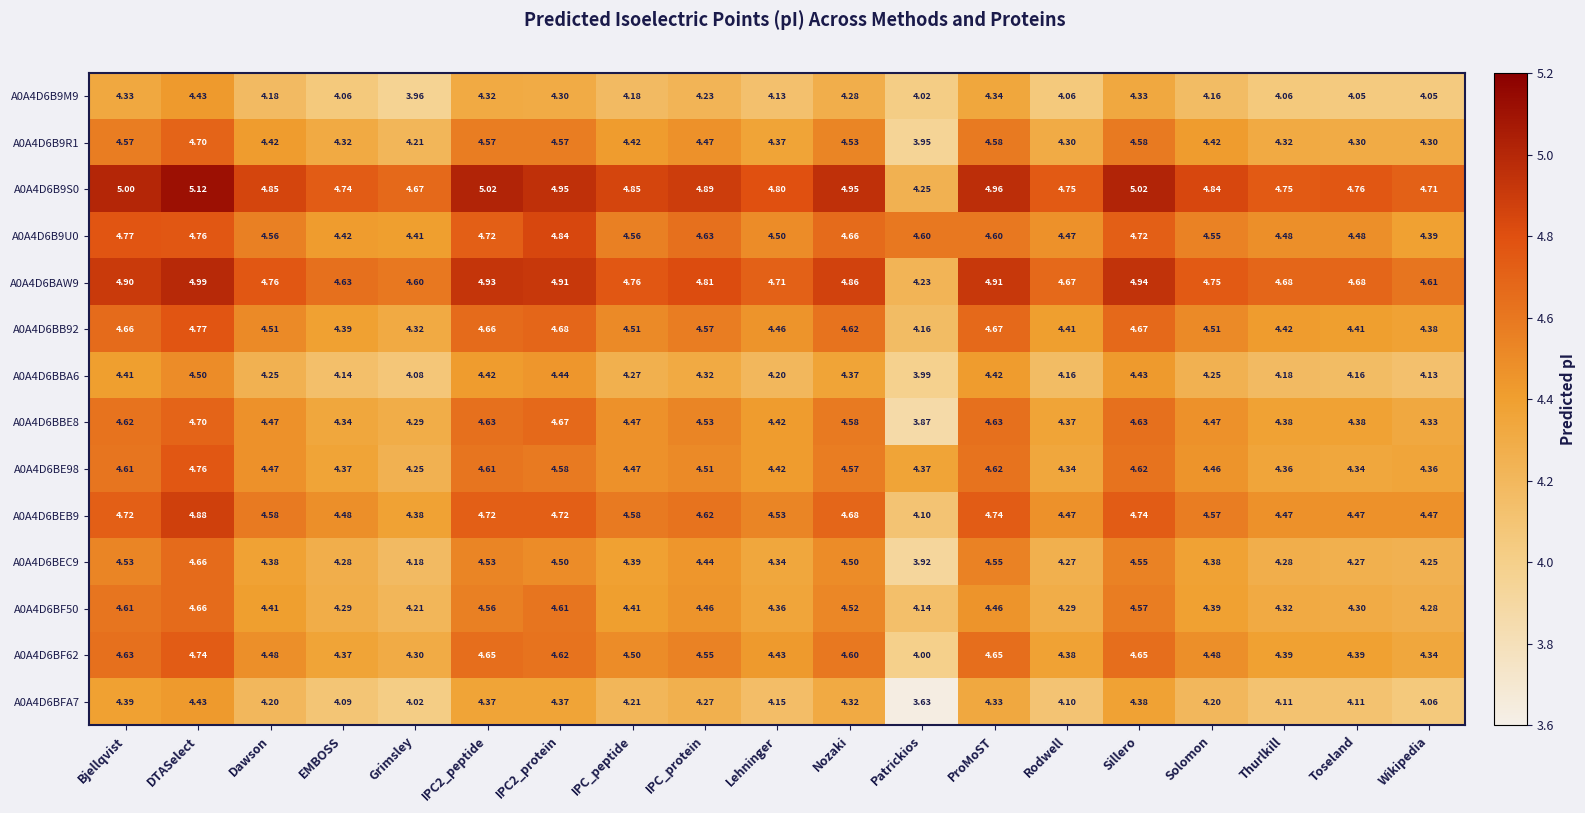

How many distinct data groups are displayed?

14